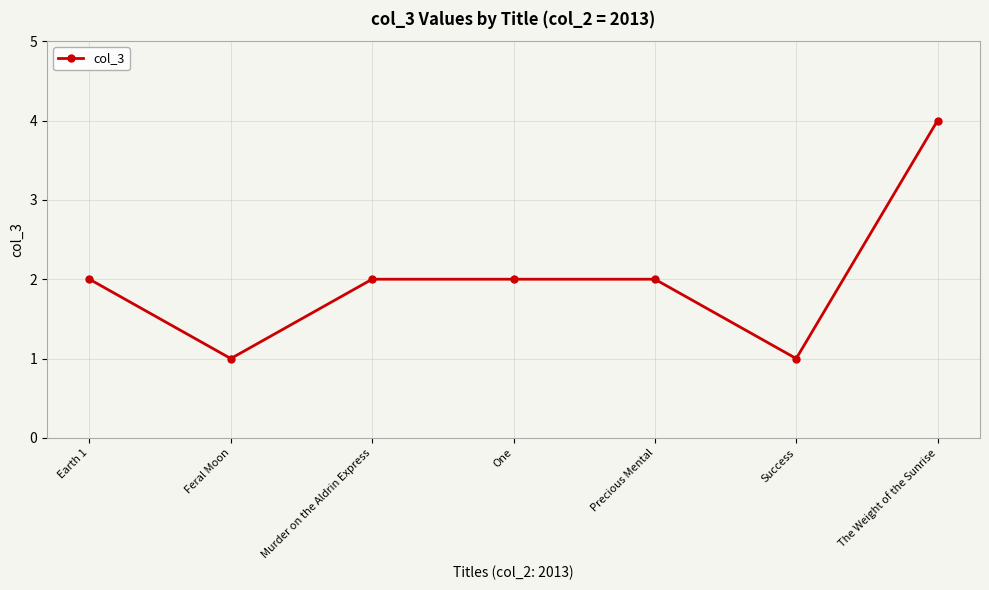

How many data points does each series have?

7